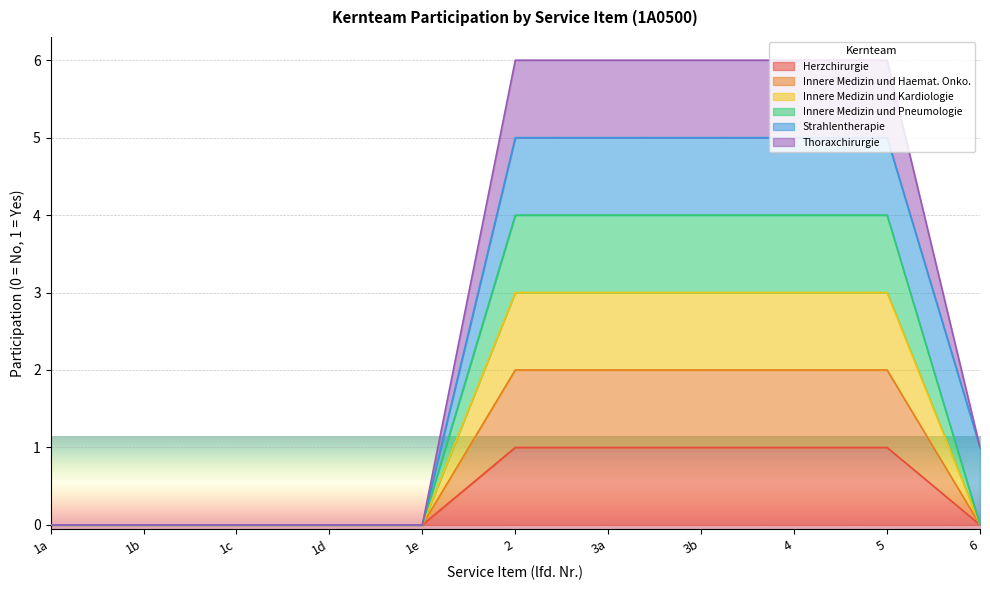

What is the difference between the highest and lowest values at 6?

1